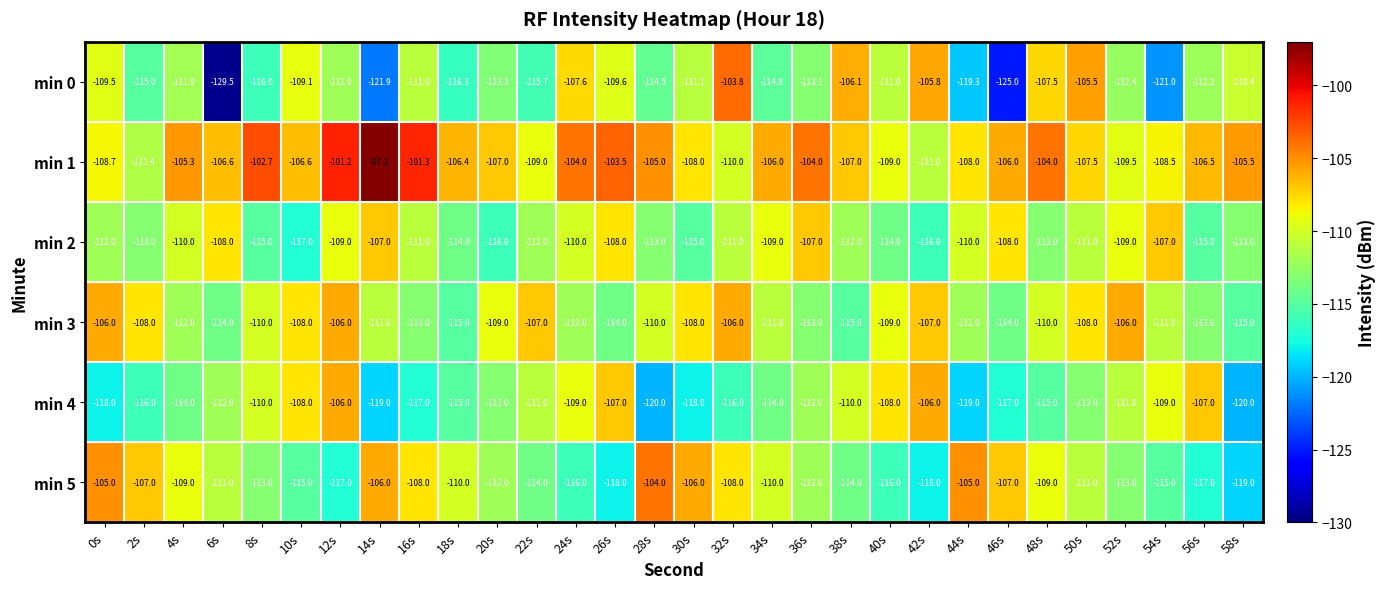

At which category does the chart reach its peak across all series?

14s